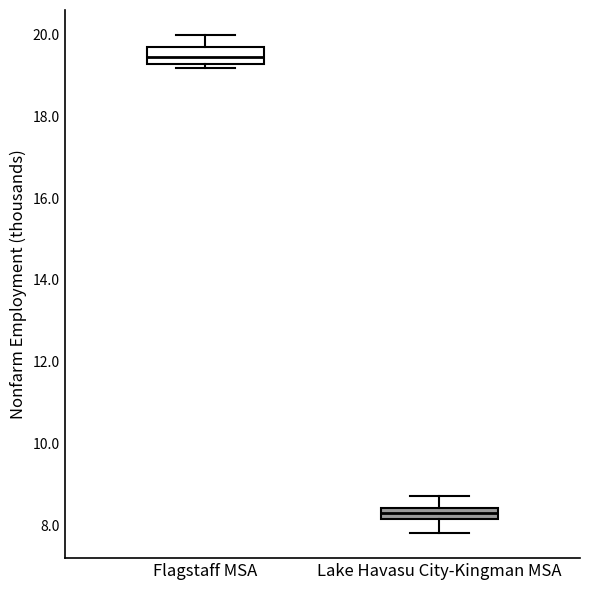

Which box's median line is the lowest?

Lake Havasu City-Kingman MSA